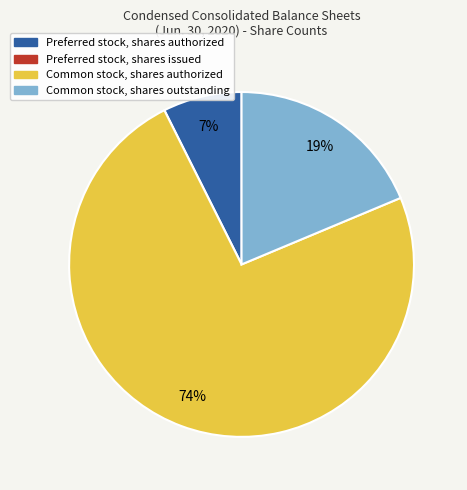

True or false: Common stock, shares authorized accounts for 65% of the total.

False